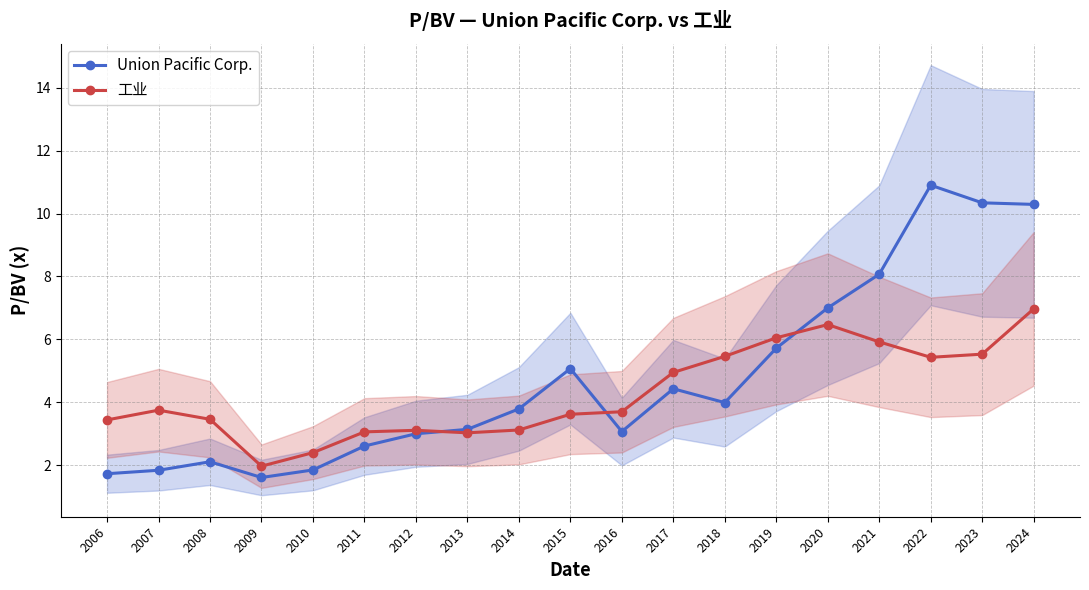

What is the sum of the 工业 values at 2009 and 2010?

4.4